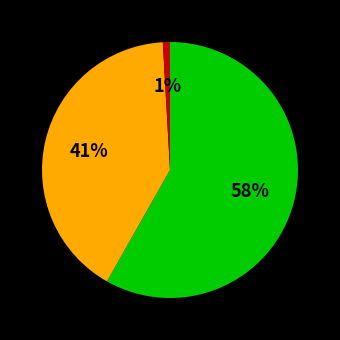

Does any single category account for the majority?

Yes